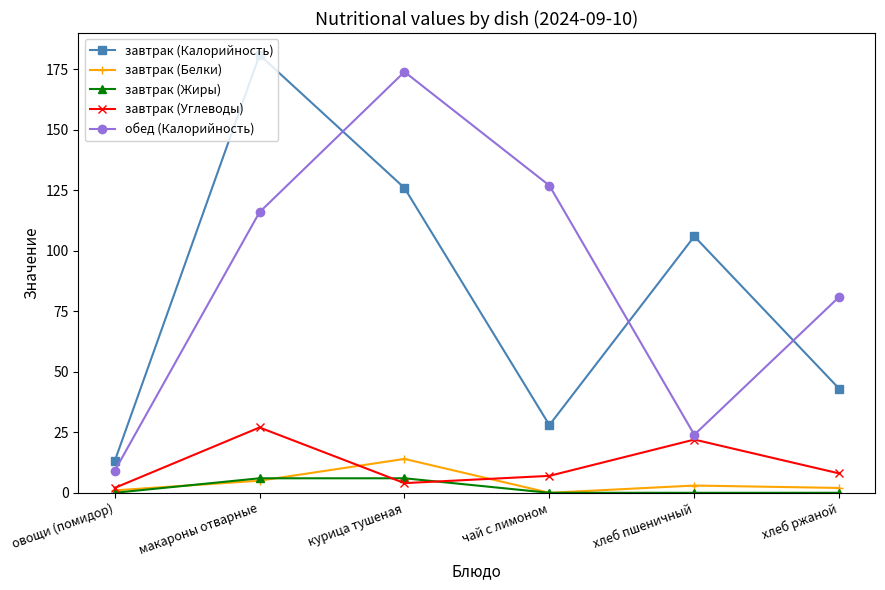

What is the minimum value for завтрак (Калорийность)?

13